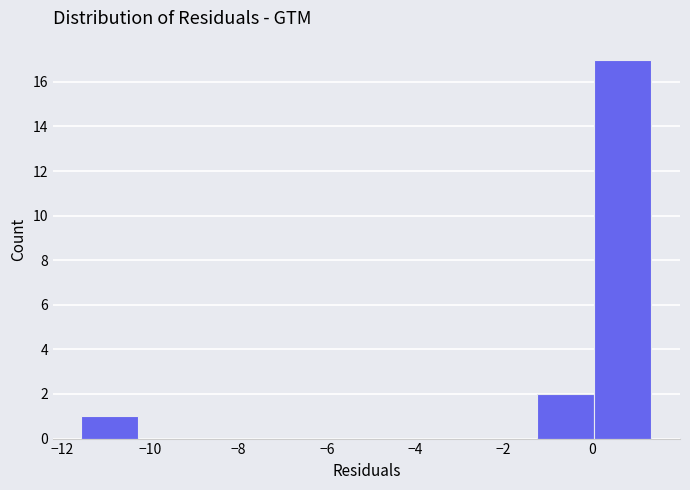

What is the height of the bar covering -11.6 to -10.2 on the x-axis? Neither the bar edges nor the heights are printed on the chart, so give them approximately, as read against the axes.

1